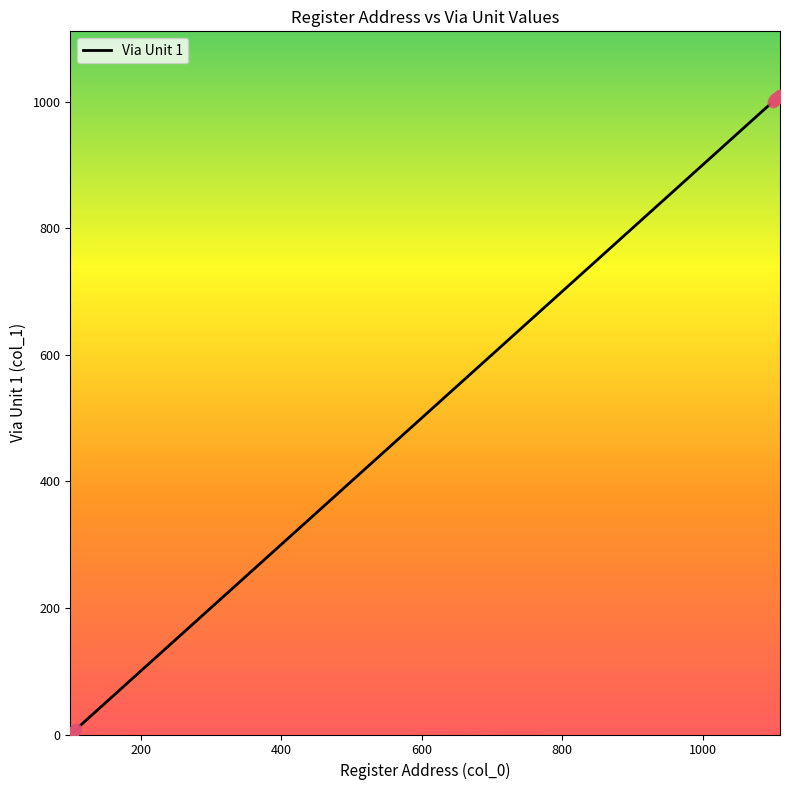

What is the maximum value shown in the chart?

1010